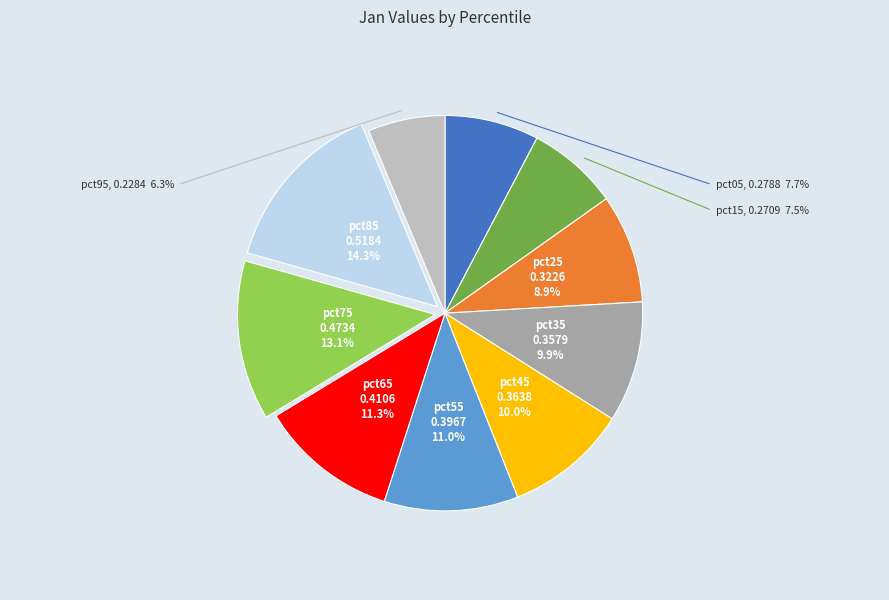

To the nearest percent, what is the average slice percentage?

10%